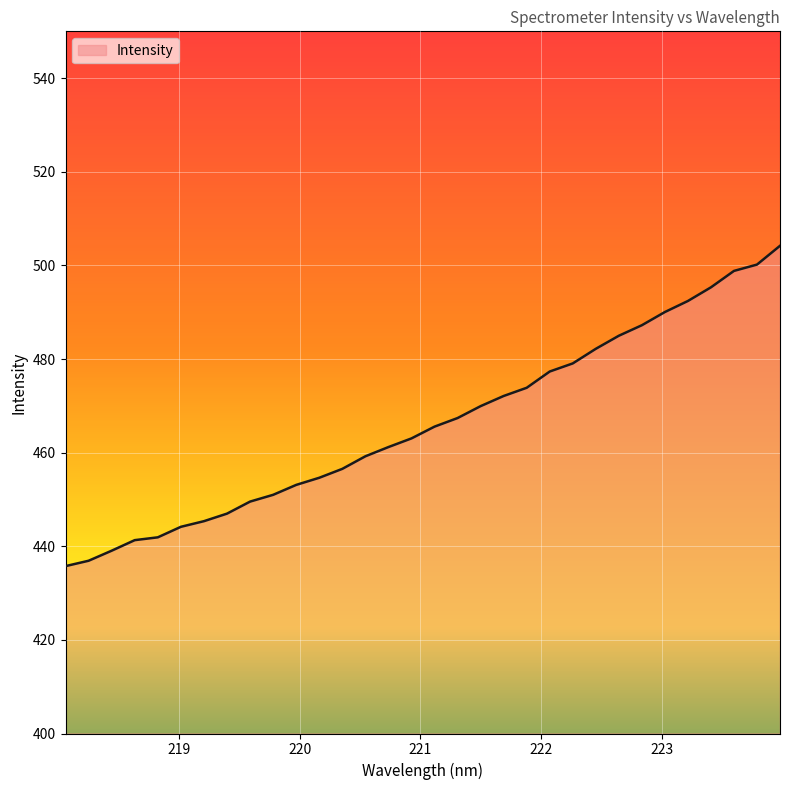

Count the number of values greater than 465.

16